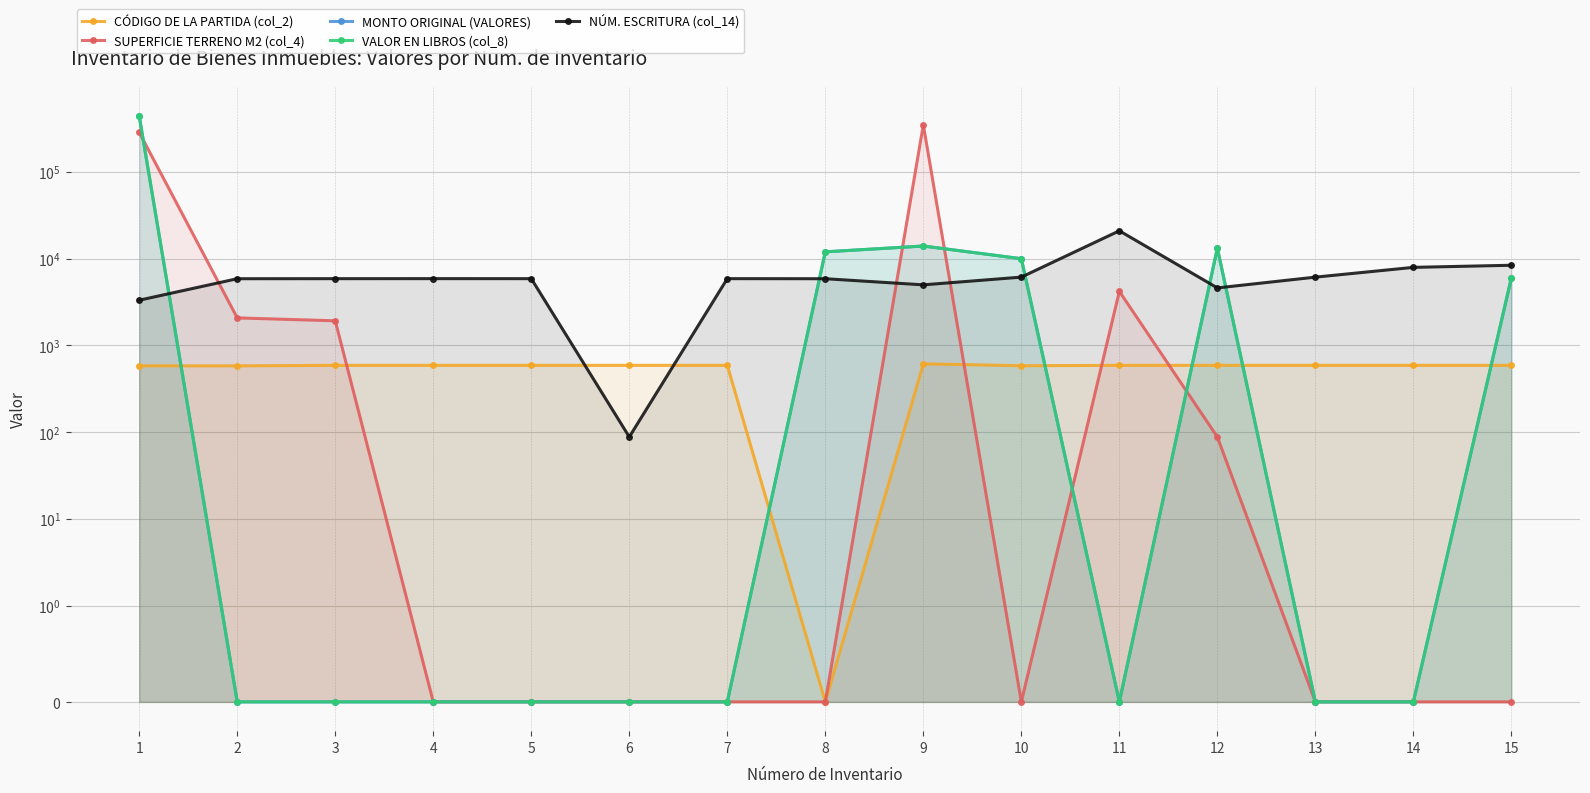

Which category has the highest value across all series?

1